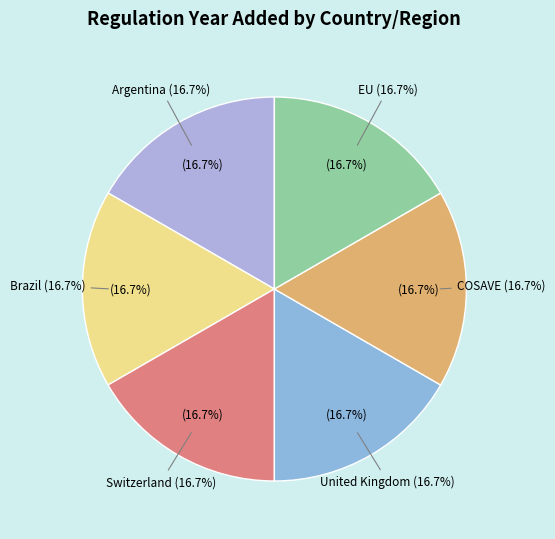

Is there any slice that represents more than half of the pie?

No